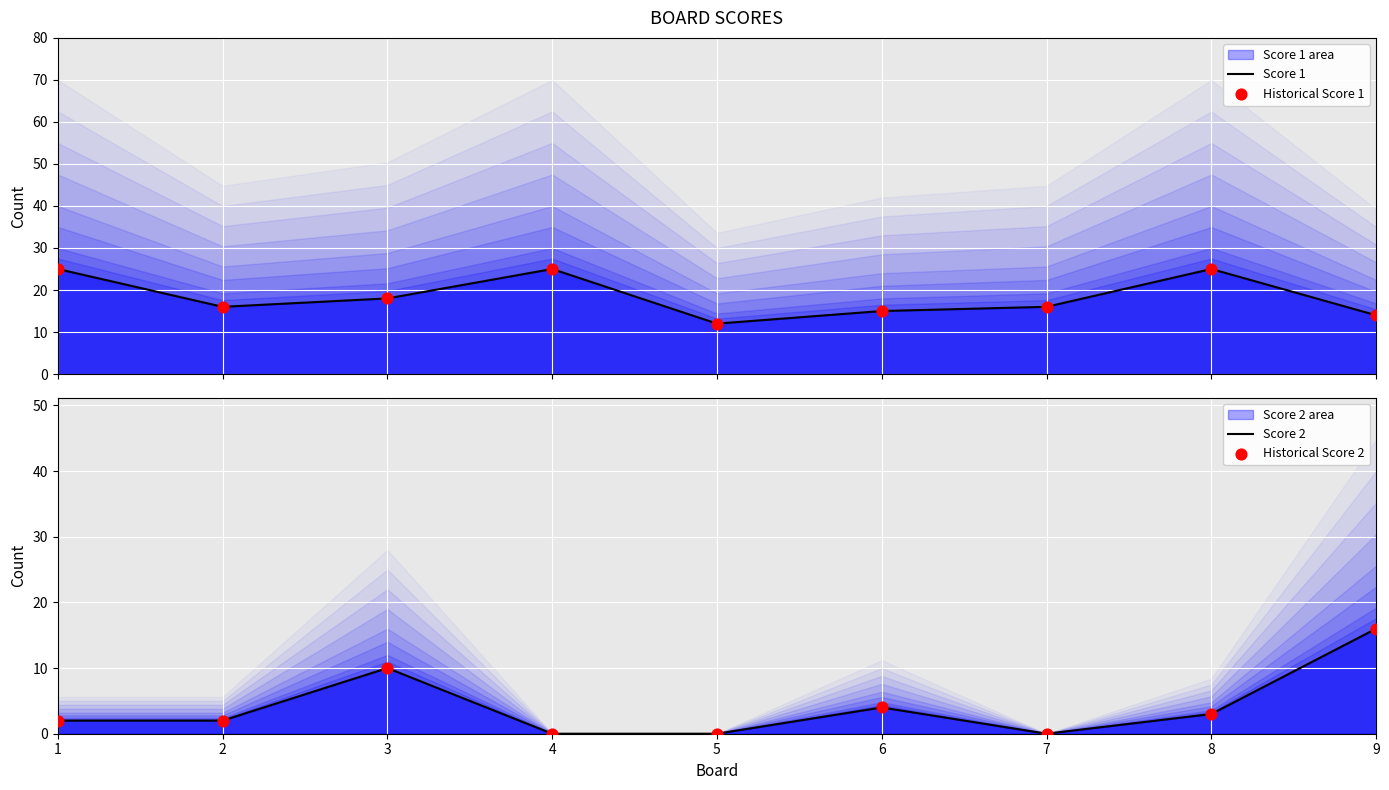

Is the value of Score 2 at 4 greater than the value of Score 1 at 5?

No